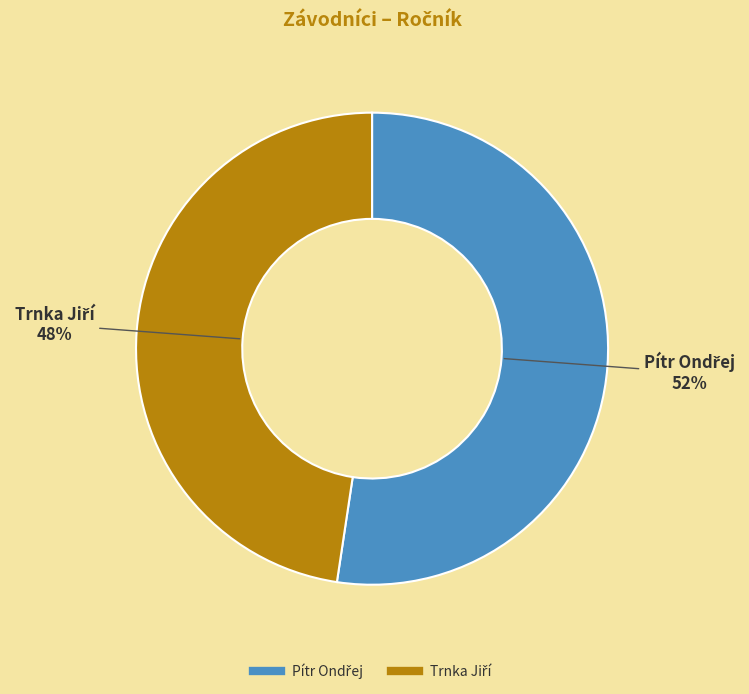

Is there a majority slice in this chart?

Yes